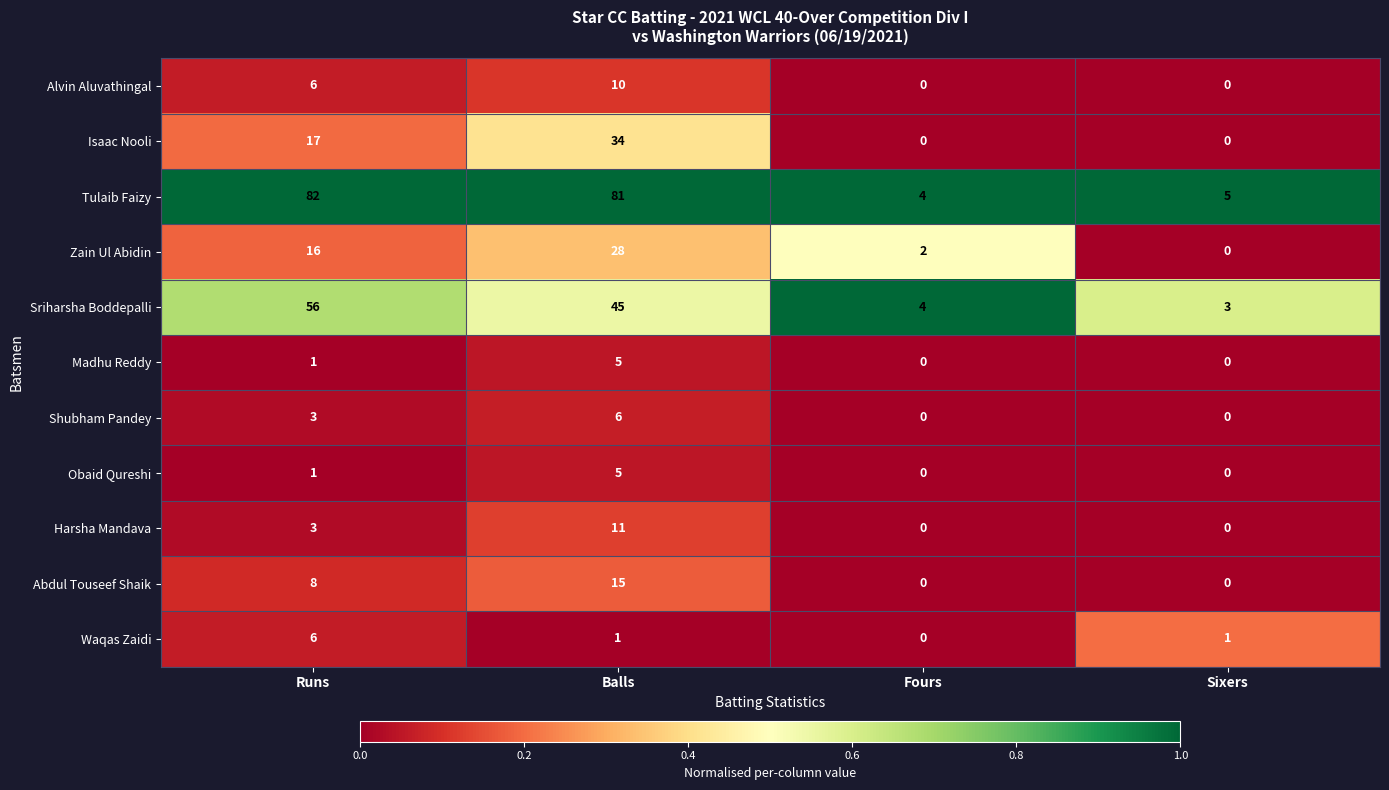

True or false: Abdul Touseef Shaik has a value of 14 at Runs.

False